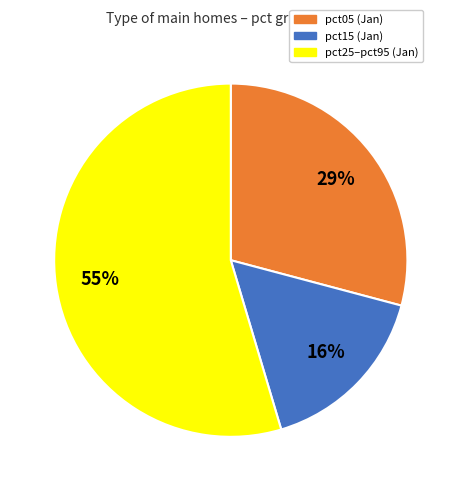

Does any single category account for the majority?

Yes